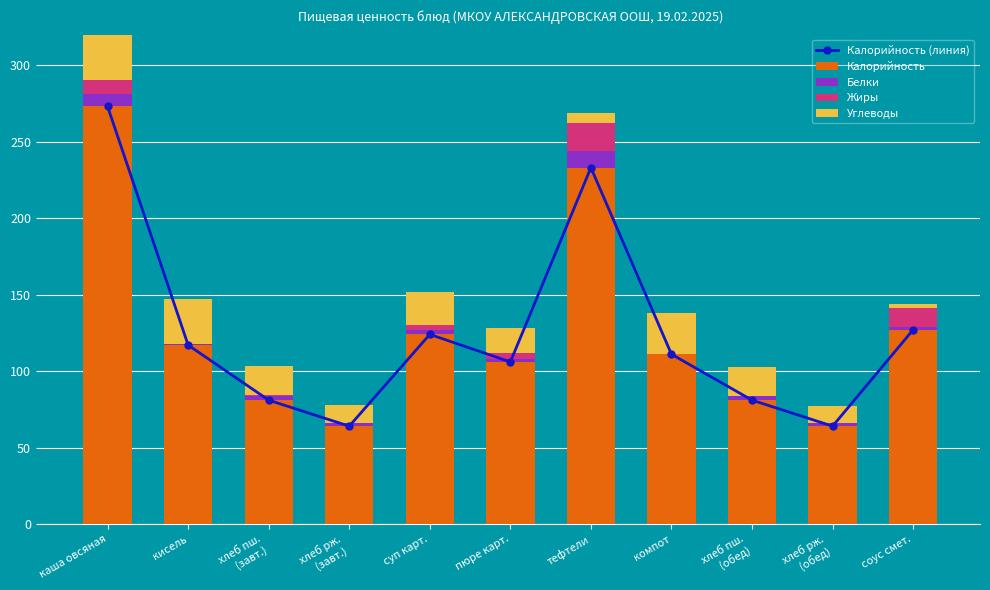

What value does the Калорийность (линия) series have at хлеб пш.
(завт.)?

81.0